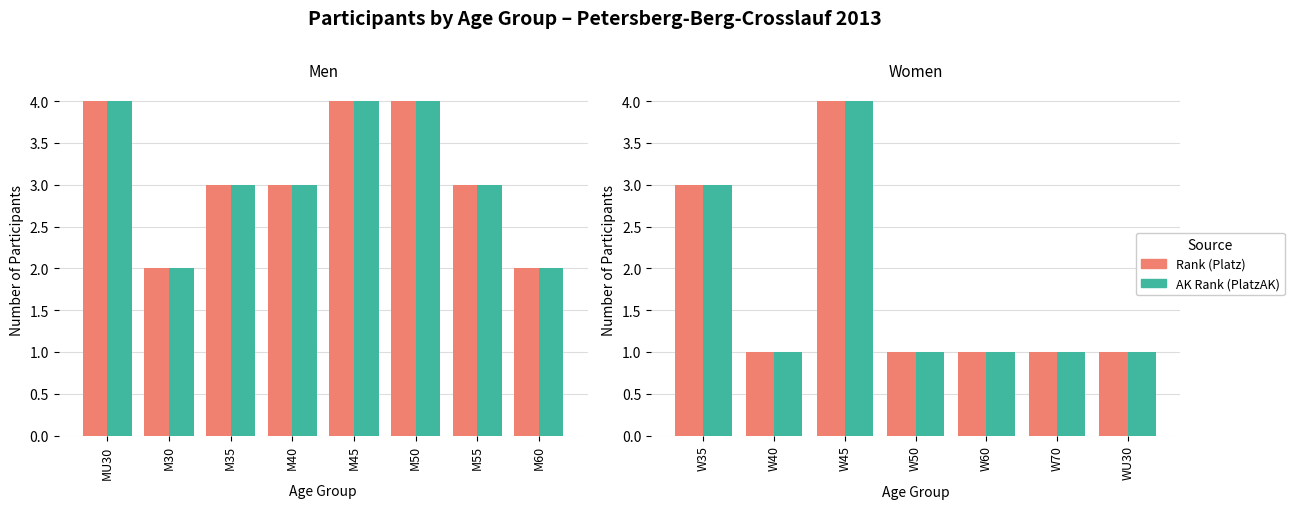

How many bars are there in each group?

2